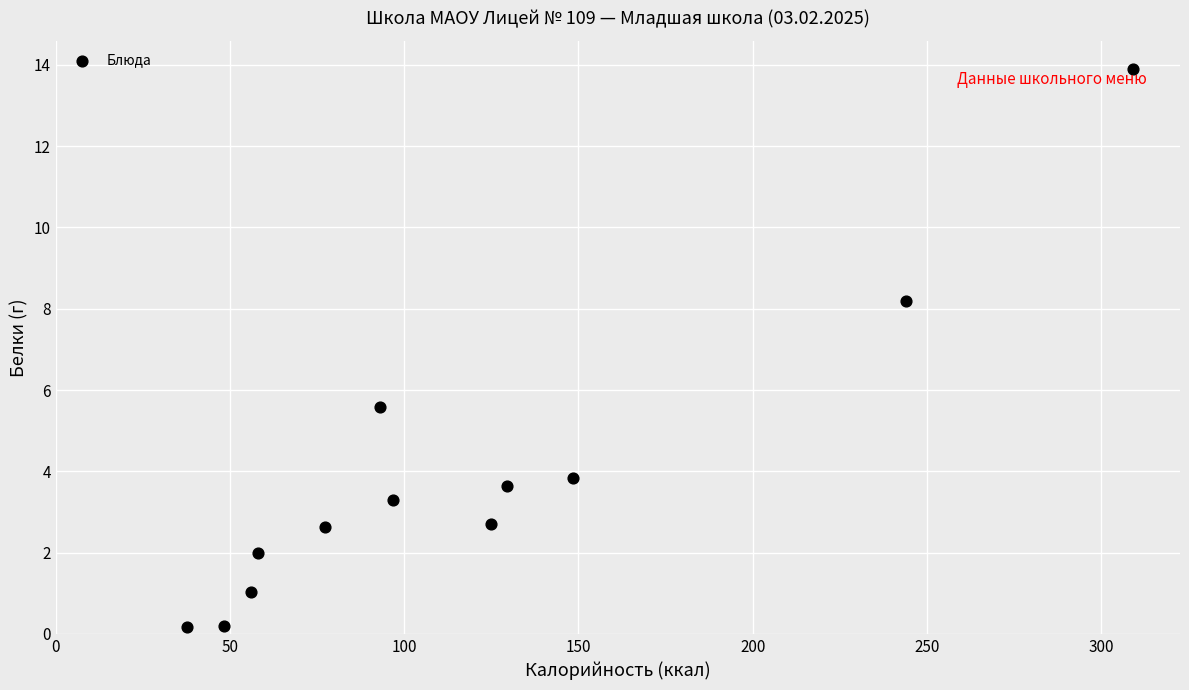

What is the average Y value?

3.9